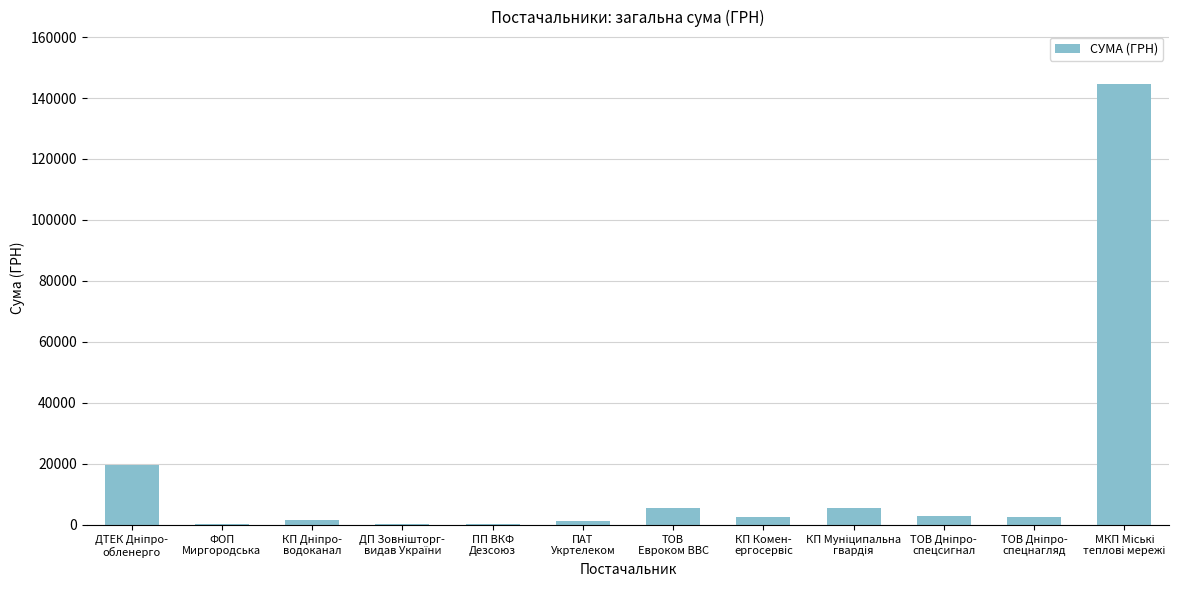

What is the sum of all values?

186798.6